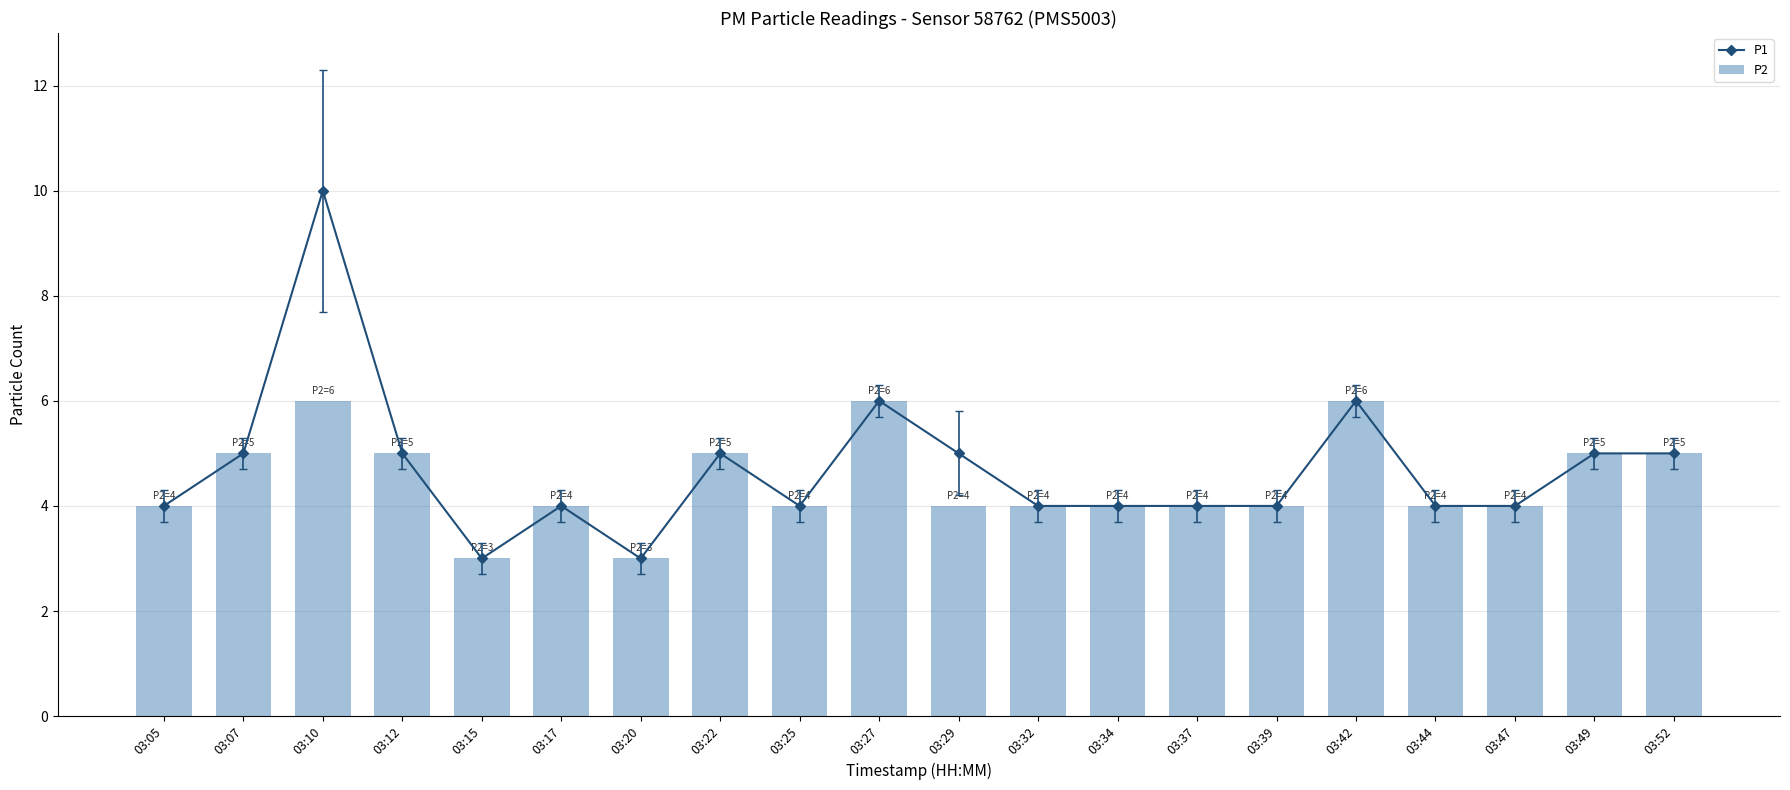

Reading left to right, what are all the values shown in this chart?

P1: 4	5	10	5	3	4	3	5	4	6	5	4	4	4	4	6	4	4	5	5
P2: 4	5	6	5	3	4	3	5	4	6	4	4	4	4	4	6	4	4	5	5